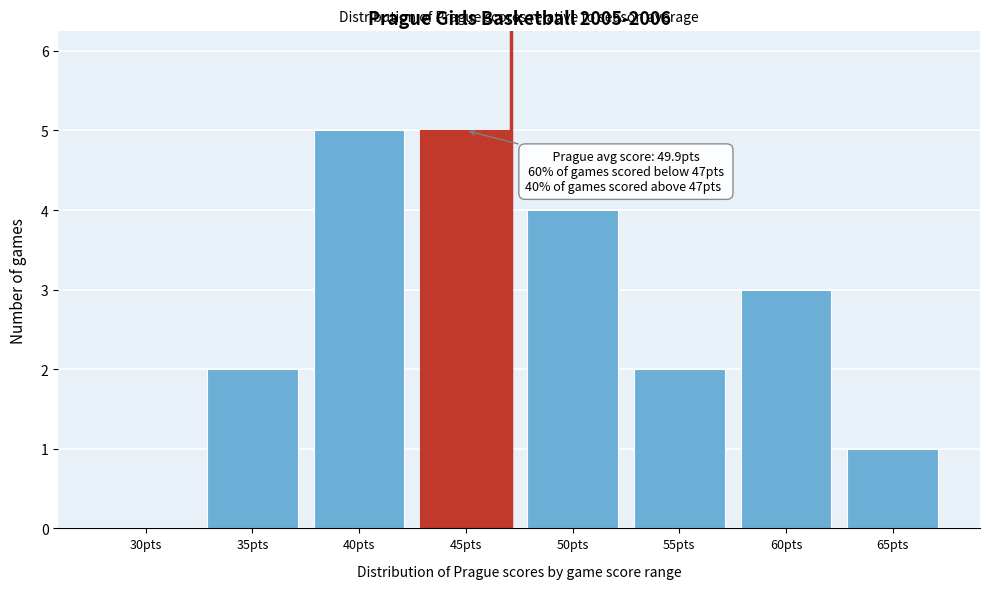

Reading right to left, list all the values displayed in this chart.

65pts=1	60pts=3	55pts=2	50pts=4	45pts=5	40pts=5	35pts=2	30pts=0